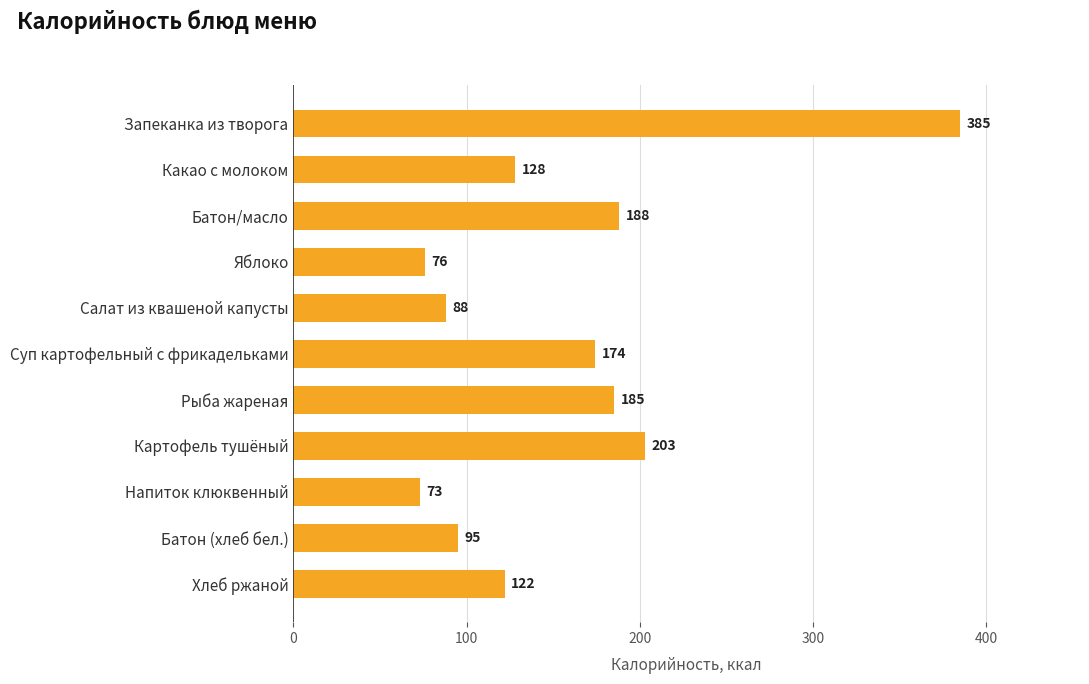

Reading bottom to top, extract all data points from this chart.

Хлеб ржаной=122	Батон (хлеб бел.)=95	Напиток клюквенный=73	Картофель тушёный=203	Рыба жареная=185	Суп картофельный с фрикадельками=174	Салат из квашеной капусты=88	Яблоко=76	Батон/масло=188	Какао с молоком=128	Запеканка из творога=385